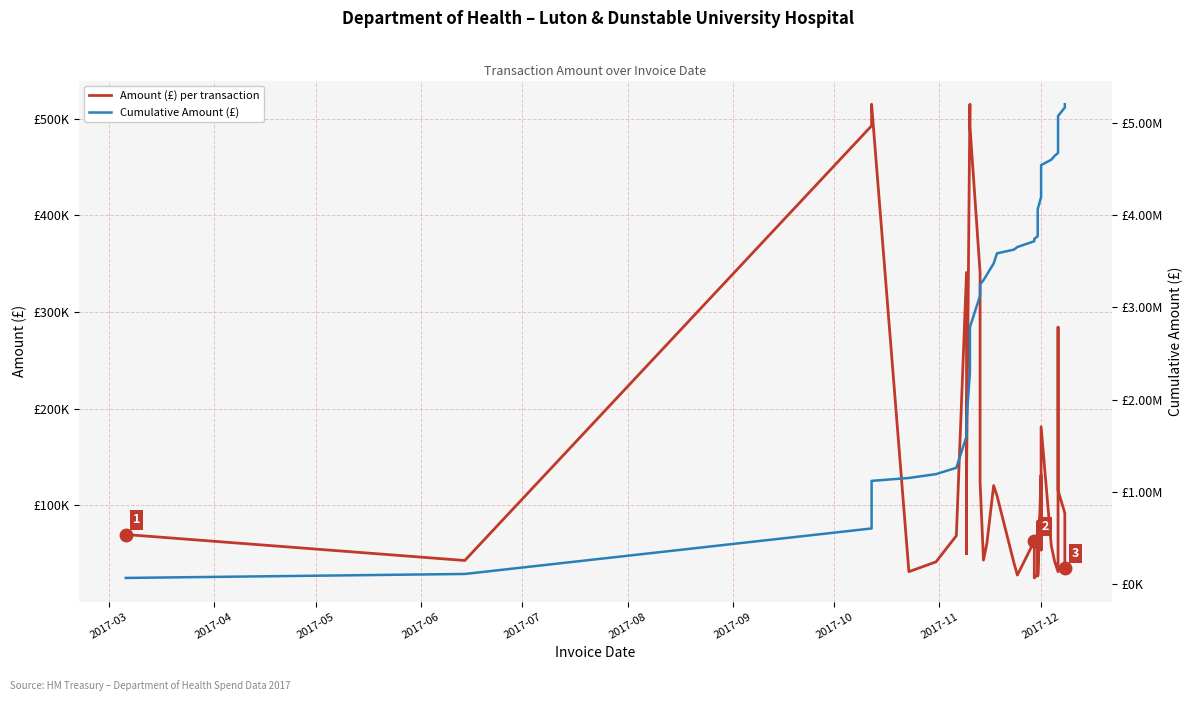

What is the value of the Amount (£) per transaction point at the 9th from the left?

50000.0